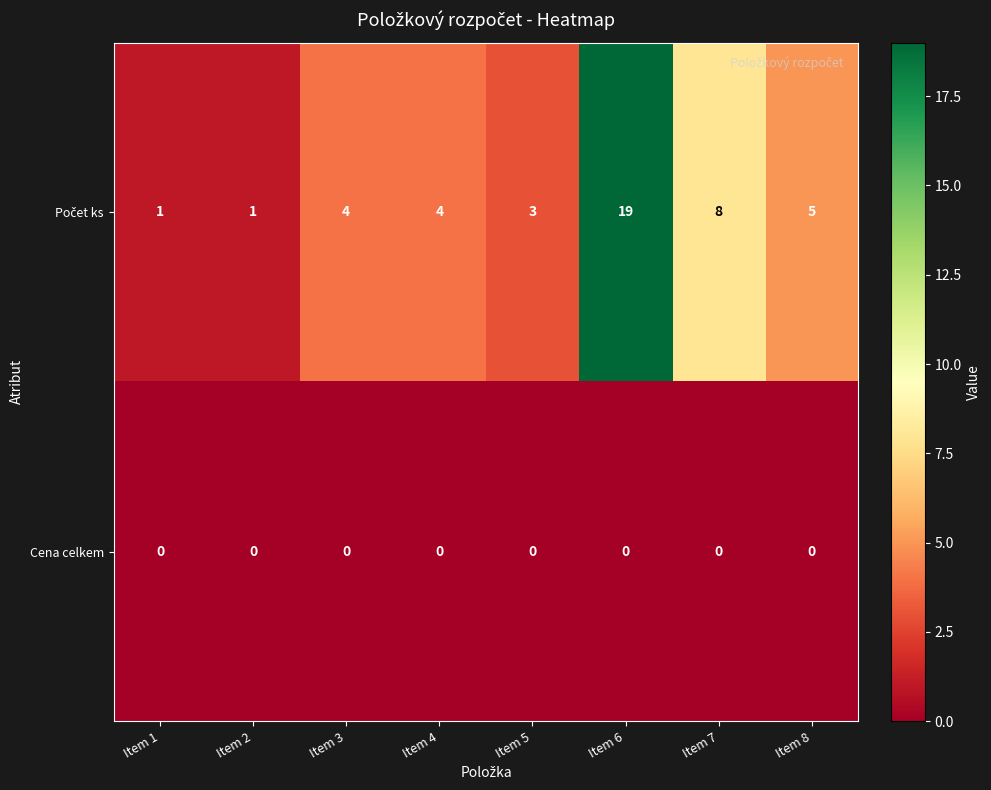

What is the difference between the highest and lowest values at Item 8?

5